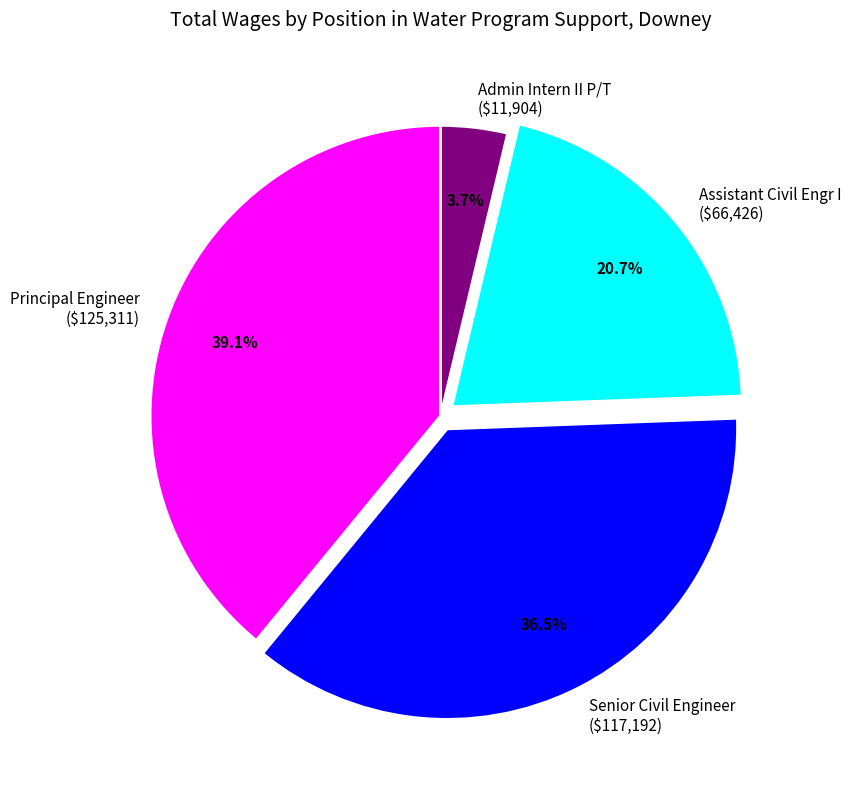

Which has a higher value, Senior Civil Engineer or Principal Engineer?

Principal Engineer